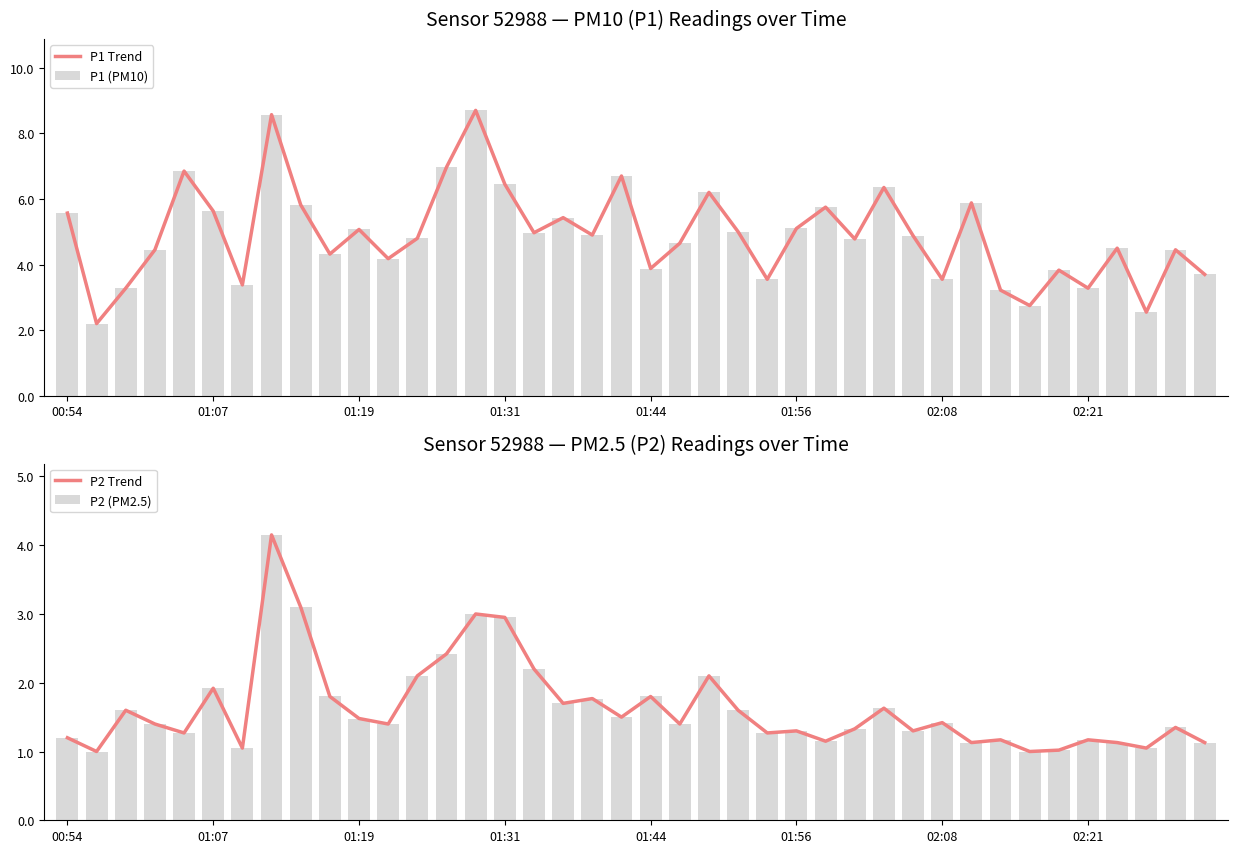

Is it true that P1 (PM10) equals 0.9 at 02:21?

False